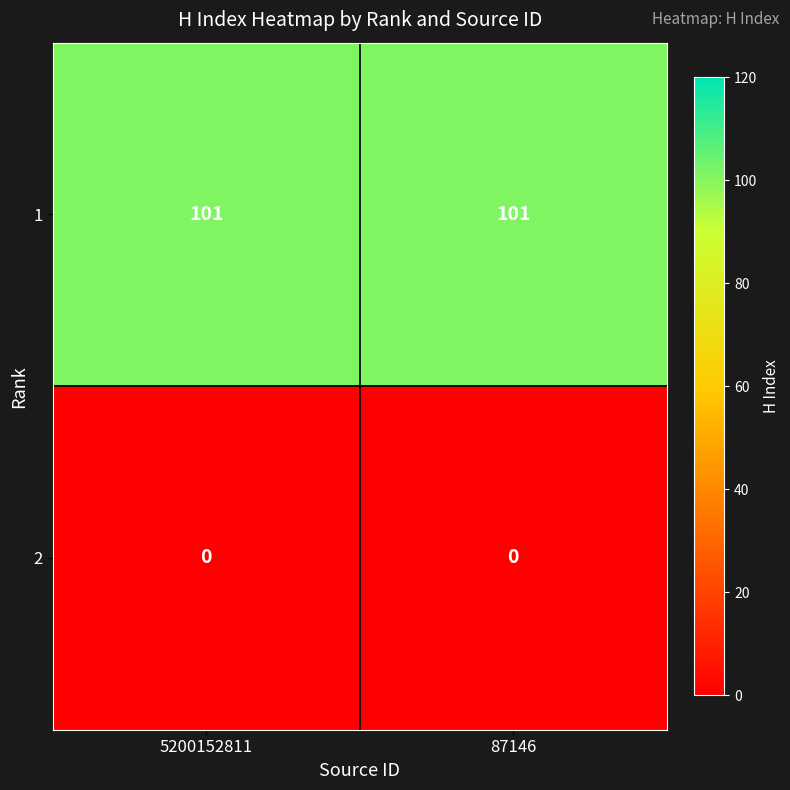

What is the difference between the highest and lowest values at 5200152811?

101